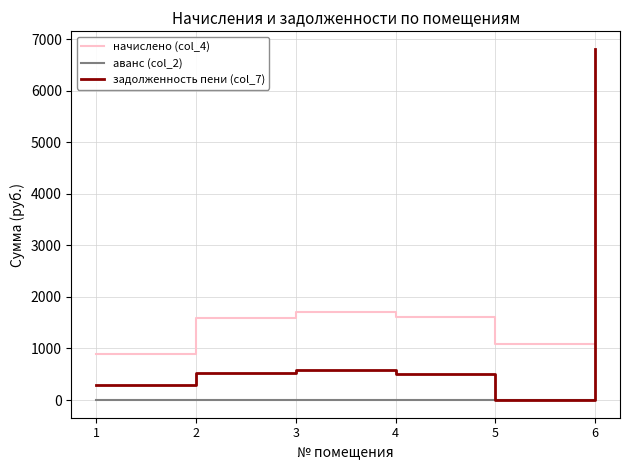

True or false: аванс (col_2) and начислено (col_4) cross at least once.

False